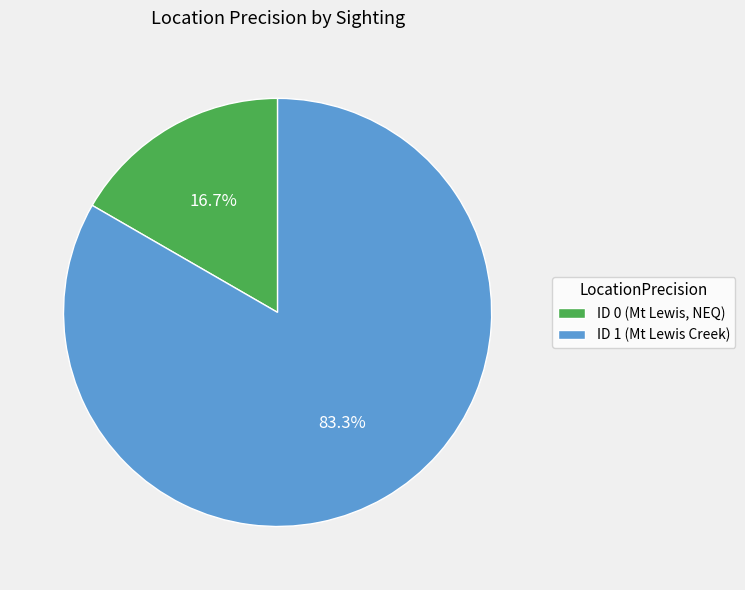

Between ID 1 (Mt Lewis Creek) and ID 0 (Mt Lewis, NEQ), which is larger?

ID 1 (Mt Lewis Creek)